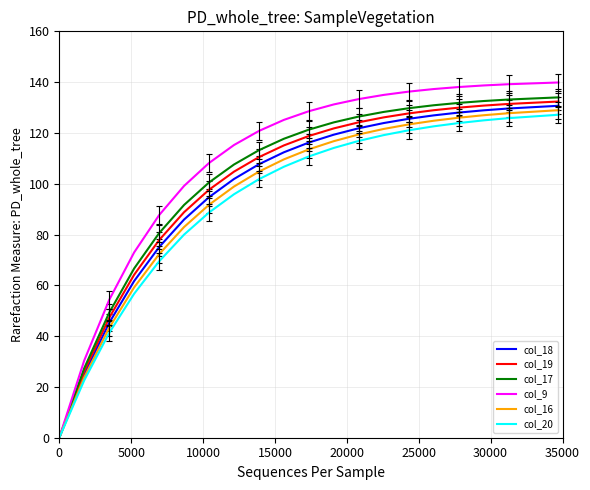

What is the difference between the maximum and minimum values in the col_20 series?

127.2